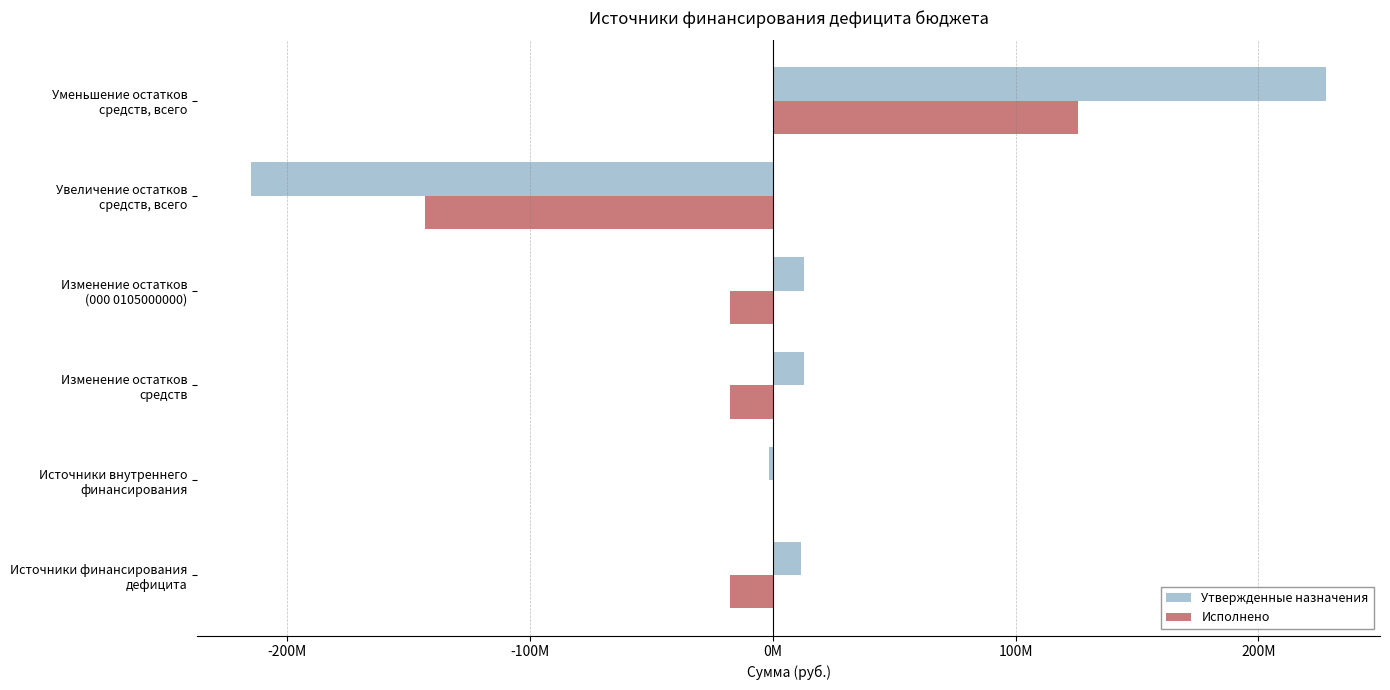

What is the value of the Утвержденные назначения bar at the 5th from the left?

-215014003.1